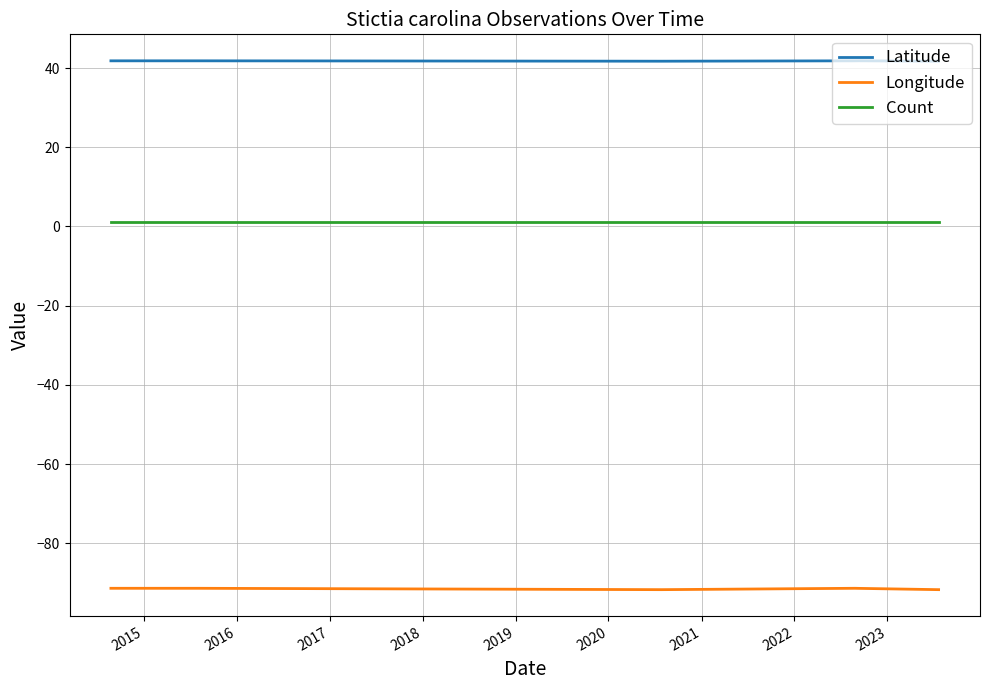

What is the maximum value shown in the chart?

41.8